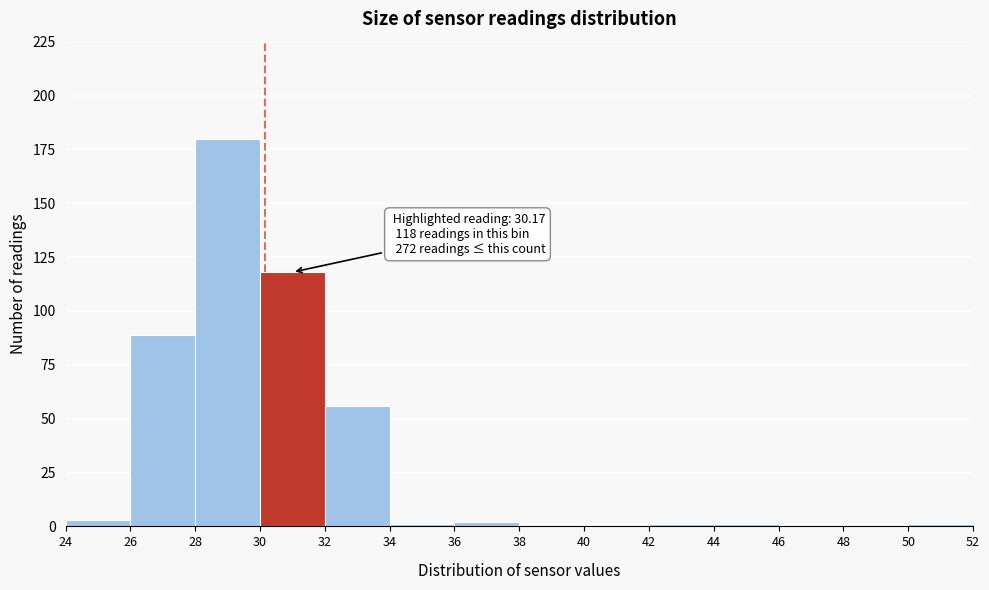

Over which range of the x-axis is the bar tallest?

28 to 30